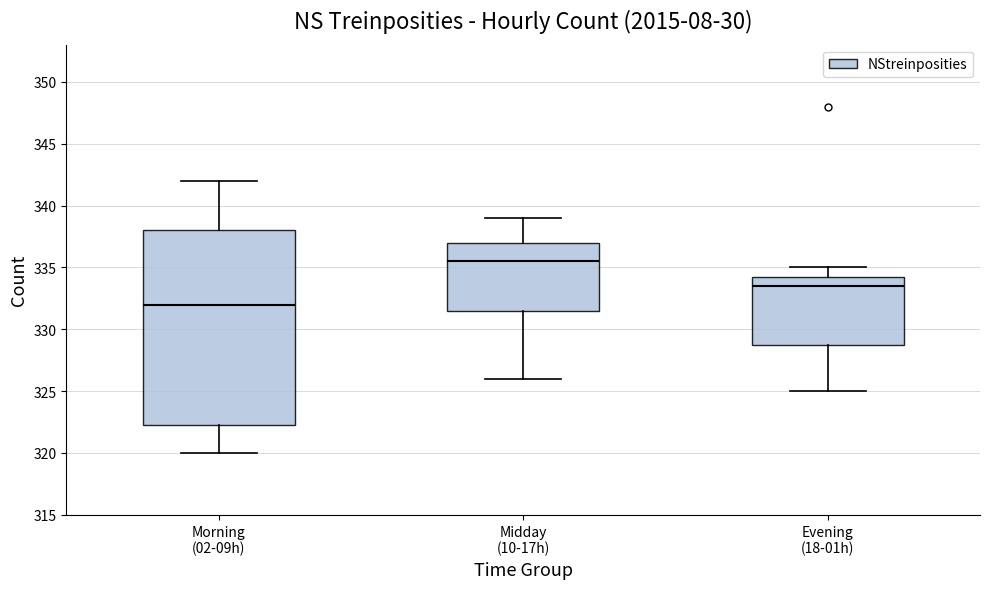

Reading left to right, read every box against the y-axis: the position of its median line, the range the box covers, and the ends of its whiskers. The values are not printed on the chart, so give them approximately, as read against the axis.

Morning (02-09h): median 332.0, box 322.5 to 338.0, whiskers 320.0 to 342.0
Midday (10-17h): median 335.5, box 331.5 to 337.0, whiskers 326.0 to 339.0
Evening (18-01h): median 333.5, box 329.0 to 334.5, whiskers 325.0 to 335.0